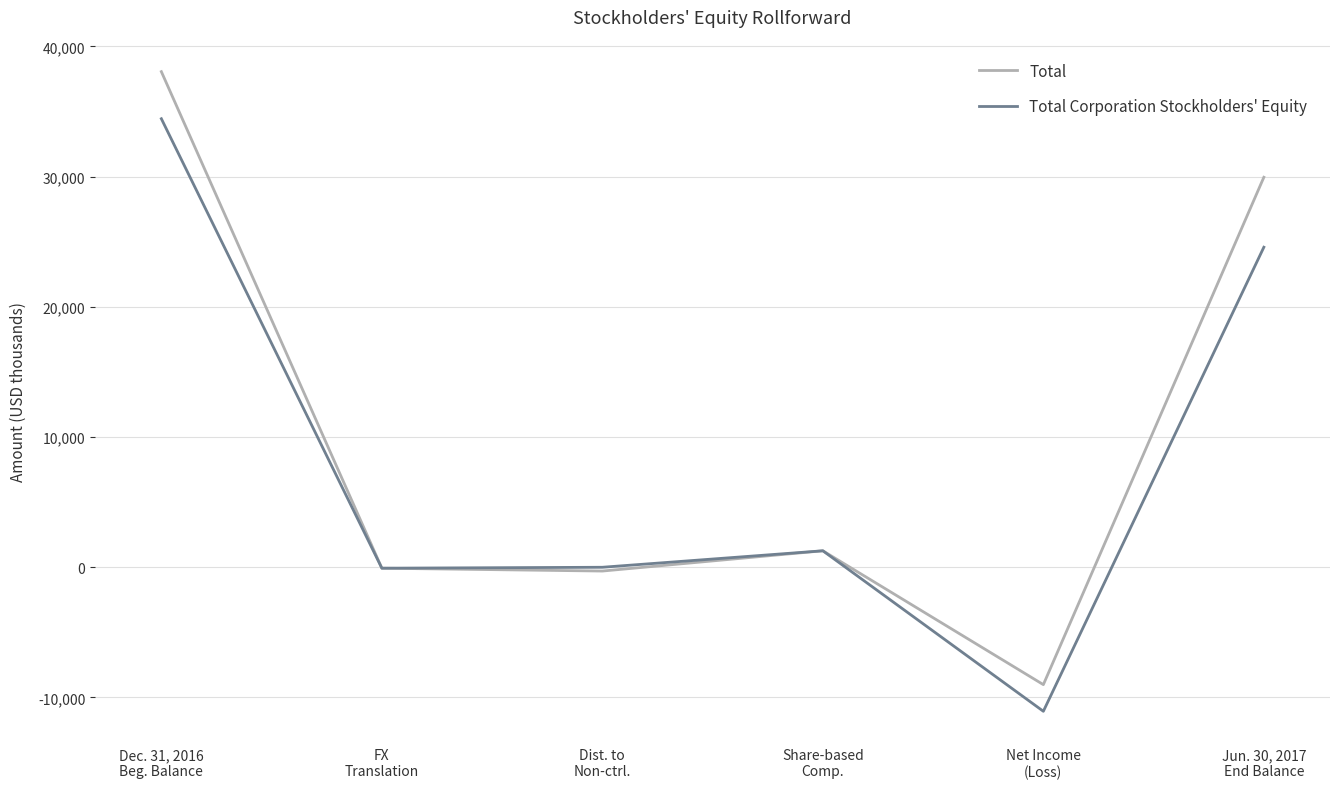

List the series in order of their peak value, lowest first.

Total Corporation Stockholders' Equity, Total